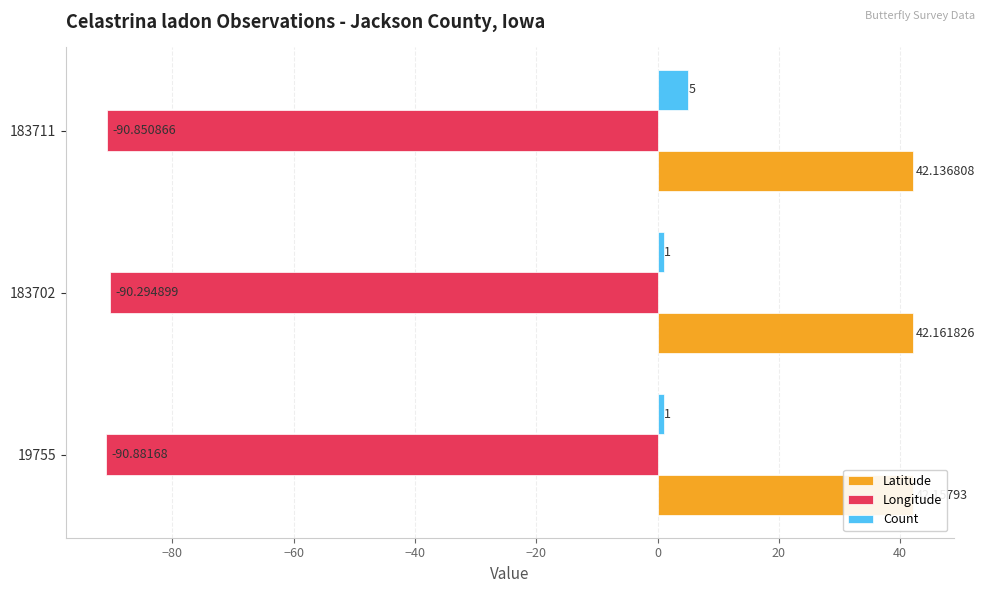

What is the difference between the maximum and minimum values in the Count series?

4.0